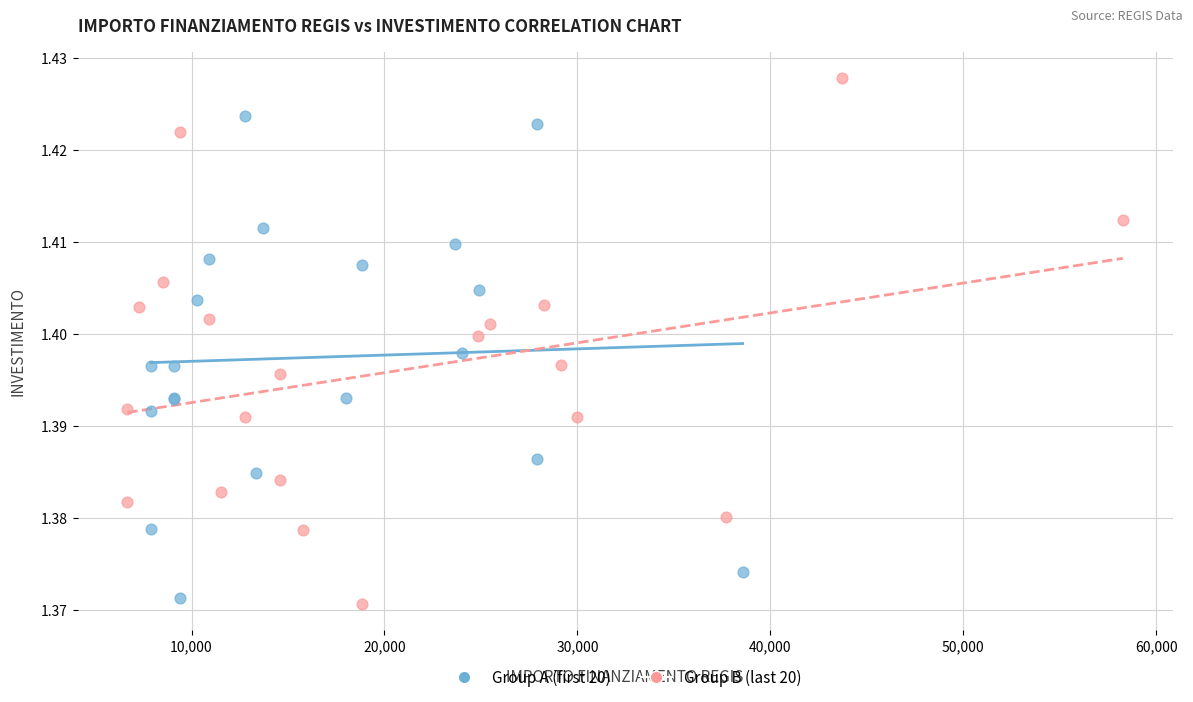

Which series reaches the maximum Y coordinate?

Group B (last 20)